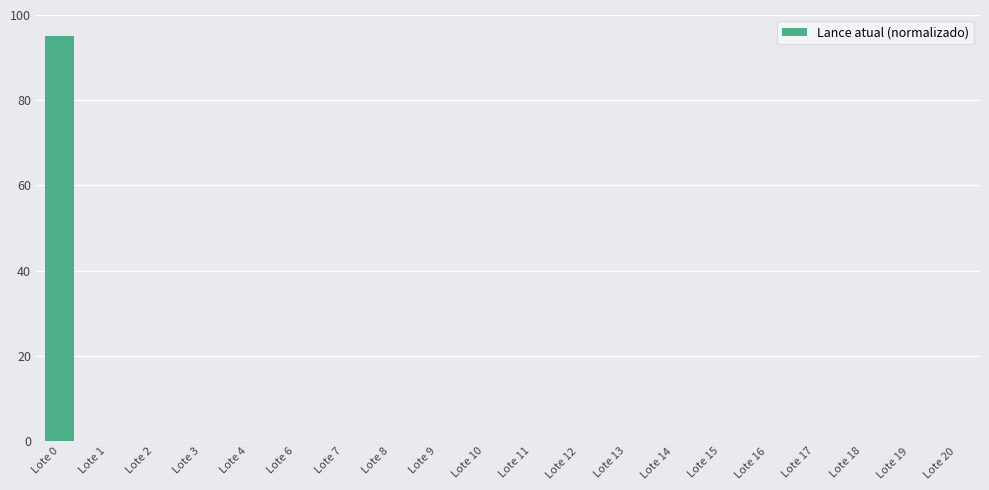

What is the maximum value shown in the chart?

95.0